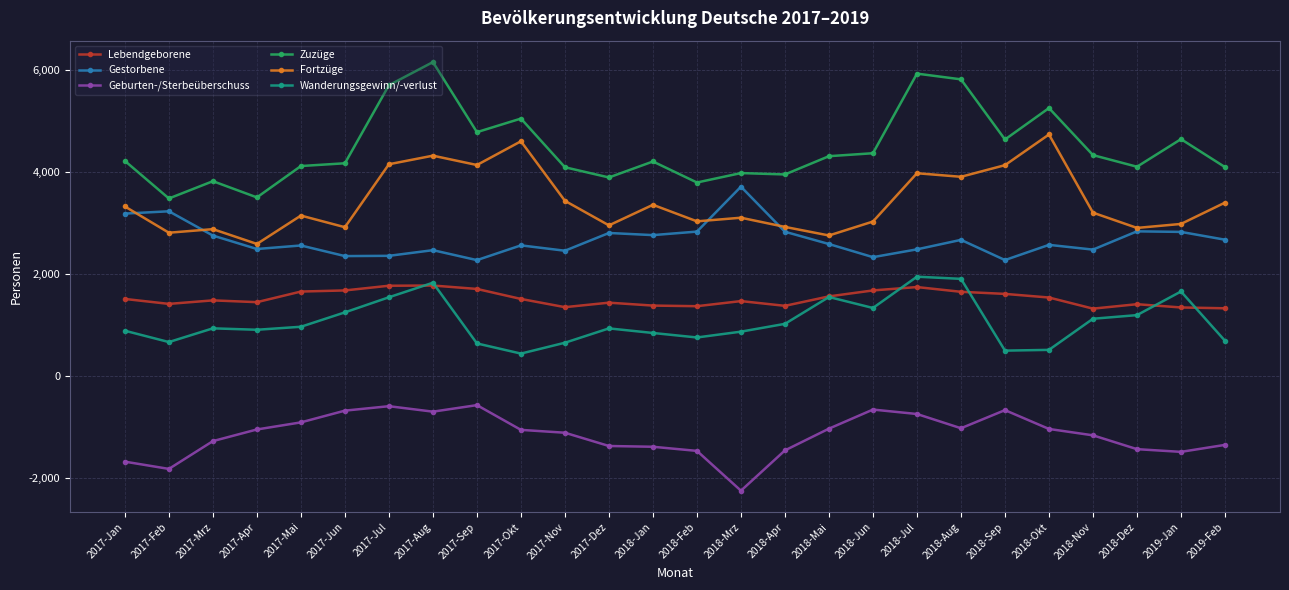

Which series changed the most between 2017-Aug and 2018-Jan?

Zuzüge